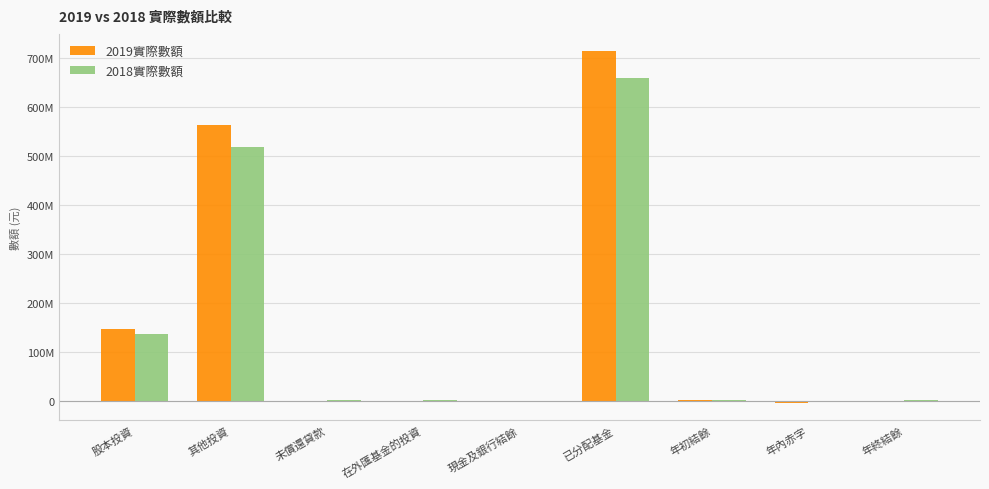

Which series changed the most between 股本投資 and 在外匯基金的投資?

2019實際數額